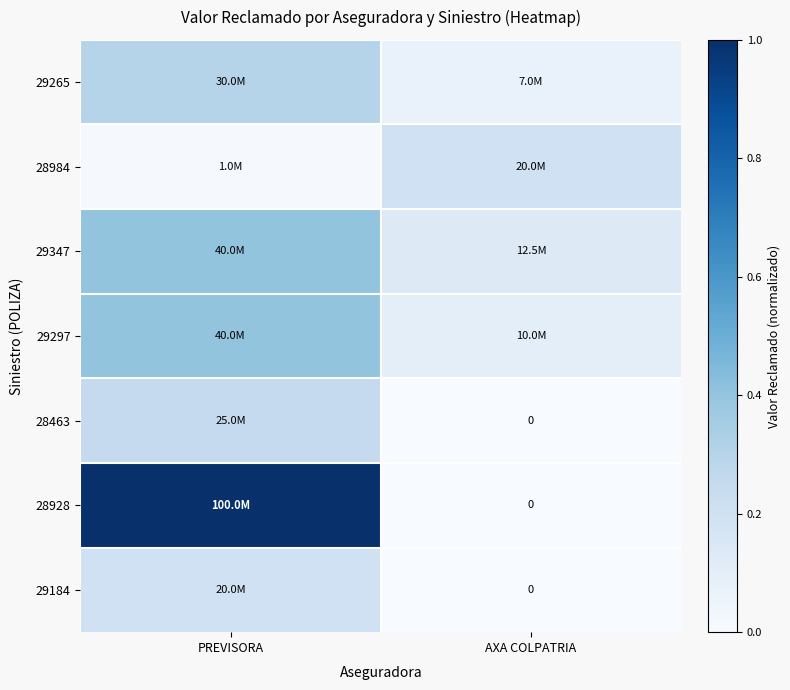

What is the approximate value of 29297 at PREVISORA?

0.4